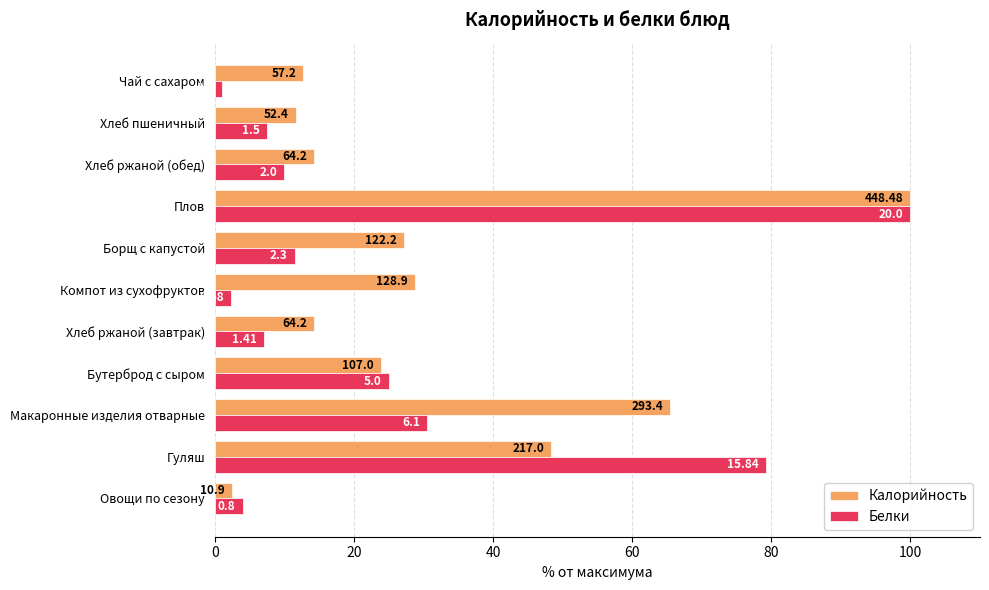

What are all the series names shown in the legend?

Калорийность, Белки